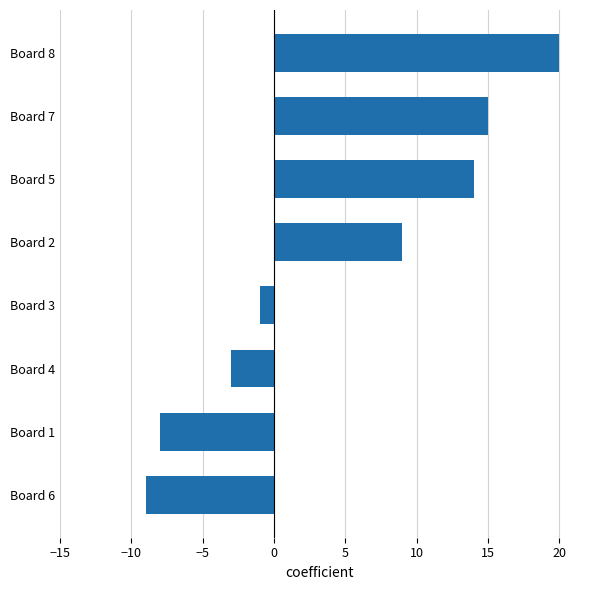

At which category does the chart reach its peak across all series?

Board 8